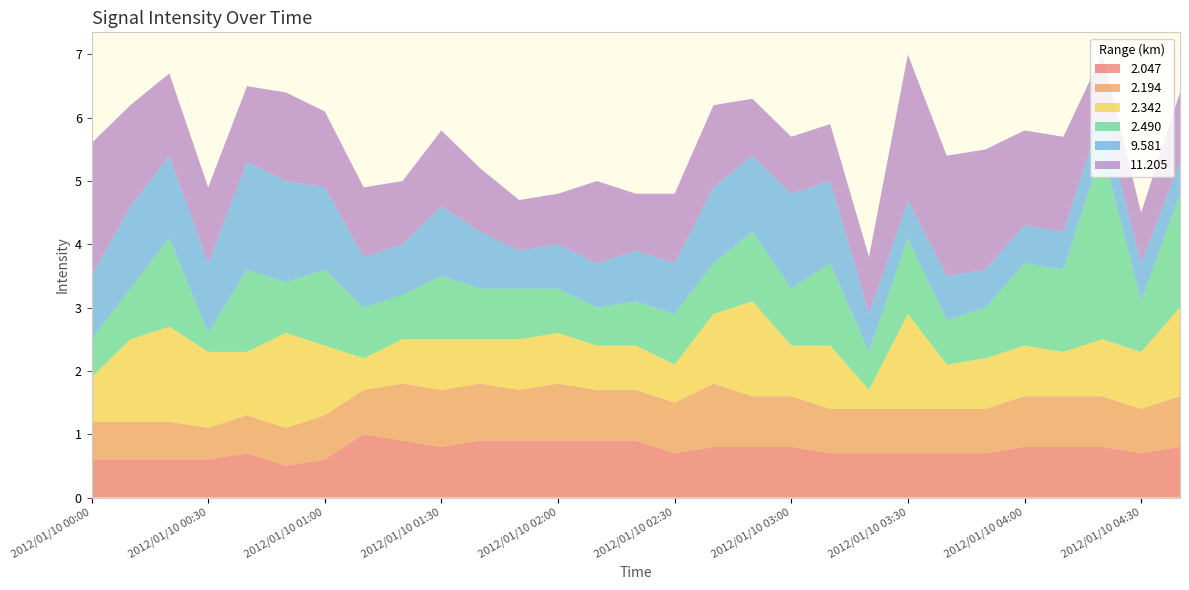

Reading right to left, list all the values displayed in this chart.

2.047: 2012/01/10 04:40=0.8	2012/01/10 04:30=0.7	2012/01/10 04:20=0.8	2012/01/10 04:10=0.8	2012/01/10 04:00=0.8	2012/01/10 03:50=0.7	2012/01/10 03:40=0.7	2012/01/10 03:30=0.7	2012/01/10 03:20=0.7	2012/01/10 03:10=0.7	2012/01/10 03:00=0.8	2012/01/10 02:50=0.8	2012/01/10 02:40=0.8	2012/01/10 02:30=0.7	2012/01/10 02:20=0.9	2012/01/10 02:10=0.9	2012/01/10 02:00=0.9	2012/01/10 01:50=0.9	2012/01/10 01:40=0.9	2012/01/10 01:30=0.8	2012/01/10 01:20=0.9	2012/01/10 01:10=1.0	2012/01/10 01:00=0.6	2012/01/10 00:50=0.5	2012/01/10 00:40=0.7	2012/01/10 00:30=0.6	2012/01/10 00:20=0.6	2012/01/10 00:10=0.6	2012/01/10 00:00=0.6
2.194: 2012/01/10 04:40=0.8	2012/01/10 04:30=0.7	2012/01/10 04:20=0.8	2012/01/10 04:10=0.8	2012/01/10 04:00=0.8	2012/01/10 03:50=0.7	2012/01/10 03:40=0.7	2012/01/10 03:30=0.7	2012/01/10 03:20=0.7	2012/01/10 03:10=0.7	2012/01/10 03:00=0.8	2012/01/10 02:50=0.8	2012/01/10 02:40=1.0	2012/01/10 02:30=0.8	2012/01/10 02:20=0.8	2012/01/10 02:10=0.8	2012/01/10 02:00=0.9	2012/01/10 01:50=0.8	2012/01/10 01:40=0.9	2012/01/10 01:30=0.9	2012/01/10 01:20=0.9	2012/01/10 01:10=0.7	2012/01/10 01:00=0.7	2012/01/10 00:50=0.6	2012/01/10 00:40=0.6	2012/01/10 00:30=0.5	2012/01/10 00:20=0.6	2012/01/10 00:10=0.6	2012/01/10 00:00=0.6
2.342: 2012/01/10 04:40=1.4	2012/01/10 04:30=0.9	2012/01/10 04:20=0.9	2012/01/10 04:10=0.7	2012/01/10 04:00=0.8	2012/01/10 03:50=0.8	2012/01/10 03:40=0.7	2012/01/10 03:30=1.5	2012/01/10 03:20=0.3	2012/01/10 03:10=1.0	2012/01/10 03:00=0.8	2012/01/10 02:50=1.5	2012/01/10 02:40=1.1	2012/01/10 02:30=0.6	2012/01/10 02:20=0.7	2012/01/10 02:10=0.7	2012/01/10 02:00=0.8	2012/01/10 01:50=0.8	2012/01/10 01:40=0.7	2012/01/10 01:30=0.8	2012/01/10 01:20=0.7	2012/01/10 01:10=0.5	2012/01/10 01:00=1.1	2012/01/10 00:50=1.5	2012/01/10 00:40=1.0	2012/01/10 00:30=1.2	2012/01/10 00:20=1.5	2012/01/10 00:10=1.3	2012/01/10 00:00=0.7
2.490: 2012/01/10 04:40=1.8	2012/01/10 04:30=0.8	2012/01/10 04:20=3.0	2012/01/10 04:10=1.3	2012/01/10 04:00=1.3	2012/01/10 03:50=0.8	2012/01/10 03:40=0.7	2012/01/10 03:30=1.2	2012/01/10 03:20=0.6	2012/01/10 03:10=1.3	2012/01/10 03:00=0.9	2012/01/10 02:50=1.1	2012/01/10 02:40=0.8	2012/01/10 02:30=0.8	2012/01/10 02:20=0.7	2012/01/10 02:10=0.6	2012/01/10 02:00=0.7	2012/01/10 01:50=0.8	2012/01/10 01:40=0.8	2012/01/10 01:30=1.0	2012/01/10 01:20=0.7	2012/01/10 01:10=0.8	2012/01/10 01:00=1.2	2012/01/10 00:50=0.8	2012/01/10 00:40=1.3	2012/01/10 00:30=0.3	2012/01/10 00:20=1.4	2012/01/10 00:10=0.8	2012/01/10 00:00=0.6
9.581: 2012/01/10 04:40=0.5	2012/01/10 04:30=0.6	2012/01/10 04:20=0.6	2012/01/10 04:10=0.6	2012/01/10 04:00=0.6	2012/01/10 03:50=0.6	2012/01/10 03:40=0.7	2012/01/10 03:30=0.6	2012/01/10 03:20=0.6	2012/01/10 03:10=1.3	2012/01/10 03:00=1.5	2012/01/10 02:50=1.2	2012/01/10 02:40=1.2	2012/01/10 02:30=0.8	2012/01/10 02:20=0.8	2012/01/10 02:10=0.7	2012/01/10 02:00=0.7	2012/01/10 01:50=0.6	2012/01/10 01:40=0.9	2012/01/10 01:30=1.1	2012/01/10 01:20=0.8	2012/01/10 01:10=0.8	2012/01/10 01:00=1.3	2012/01/10 00:50=1.6	2012/01/10 00:40=1.7	2012/01/10 00:30=1.1	2012/01/10 00:20=1.3	2012/01/10 00:10=1.3	2012/01/10 00:00=1.0
11.205: 2012/01/10 04:40=1.1	2012/01/10 04:30=0.8	2012/01/10 04:20=0.9	2012/01/10 04:10=1.5	2012/01/10 04:00=1.5	2012/01/10 03:50=1.9	2012/01/10 03:40=1.9	2012/01/10 03:30=2.3	2012/01/10 03:20=0.9	2012/01/10 03:10=0.9	2012/01/10 03:00=0.9	2012/01/10 02:50=0.9	2012/01/10 02:40=1.3	2012/01/10 02:30=1.1	2012/01/10 02:20=0.9	2012/01/10 02:10=1.3	2012/01/10 02:00=0.8	2012/01/10 01:50=0.8	2012/01/10 01:40=1.0	2012/01/10 01:30=1.2	2012/01/10 01:20=1.0	2012/01/10 01:10=1.1	2012/01/10 01:00=1.2	2012/01/10 00:50=1.4	2012/01/10 00:40=1.2	2012/01/10 00:30=1.2	2012/01/10 00:20=1.3	2012/01/10 00:10=1.6	2012/01/10 00:00=2.1